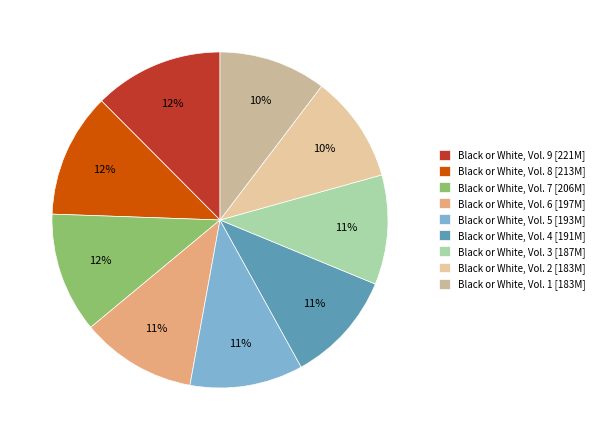

Between Black or White, Vol. 9 and Black or White, Vol. 3, which is larger?

Black or White, Vol. 9